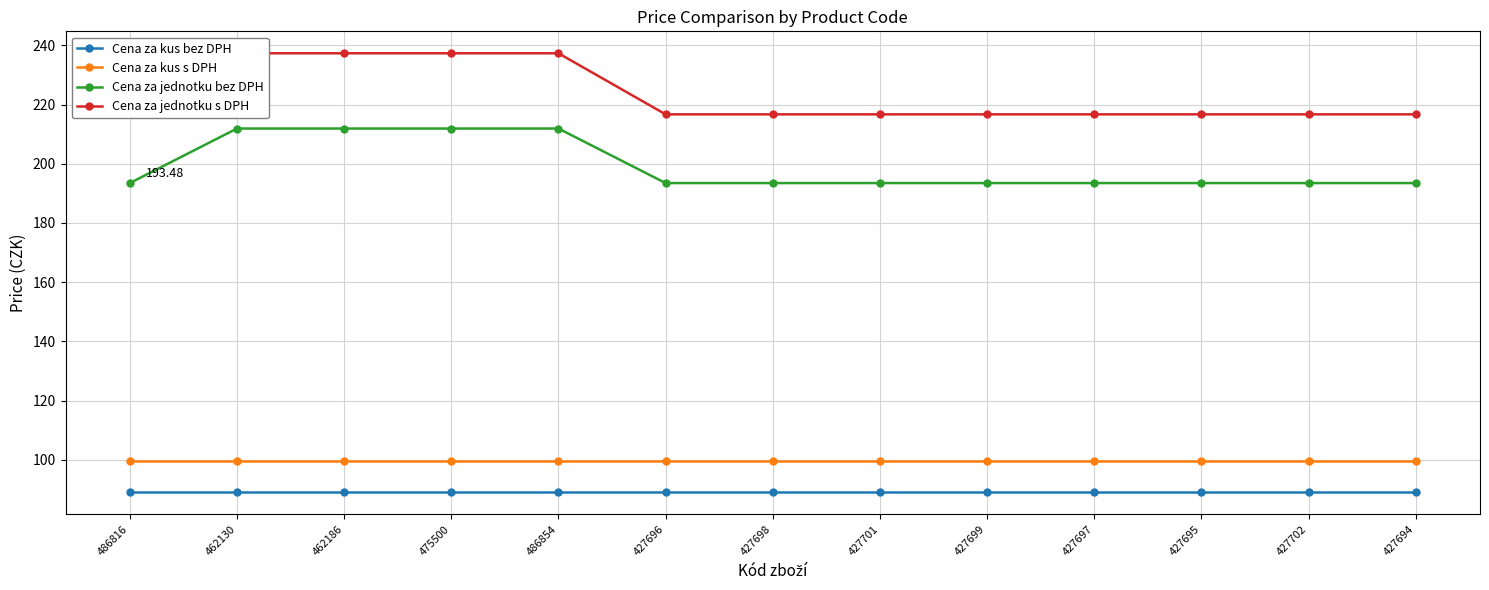

Which category has the lowest value across all series?

486816